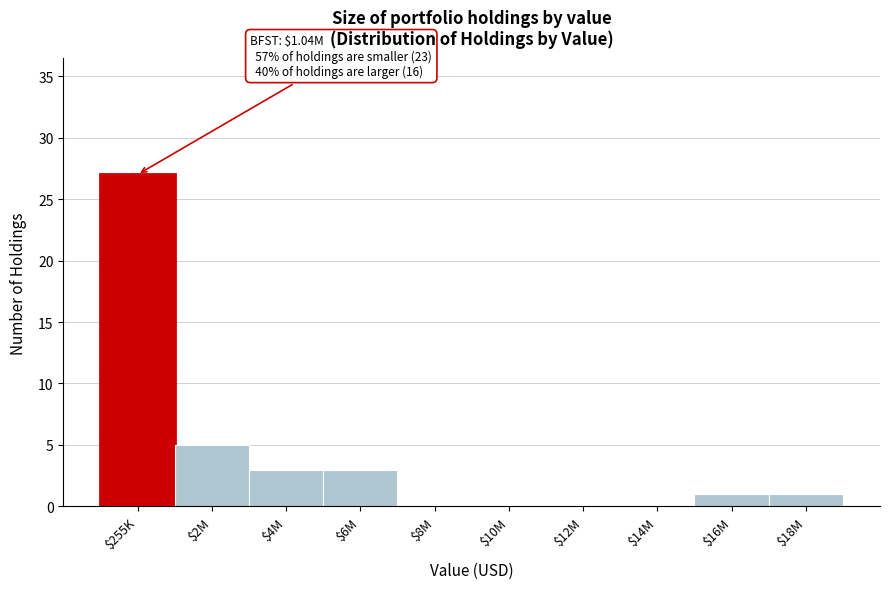

Which label corresponds to the largest value in the chart?

$255K